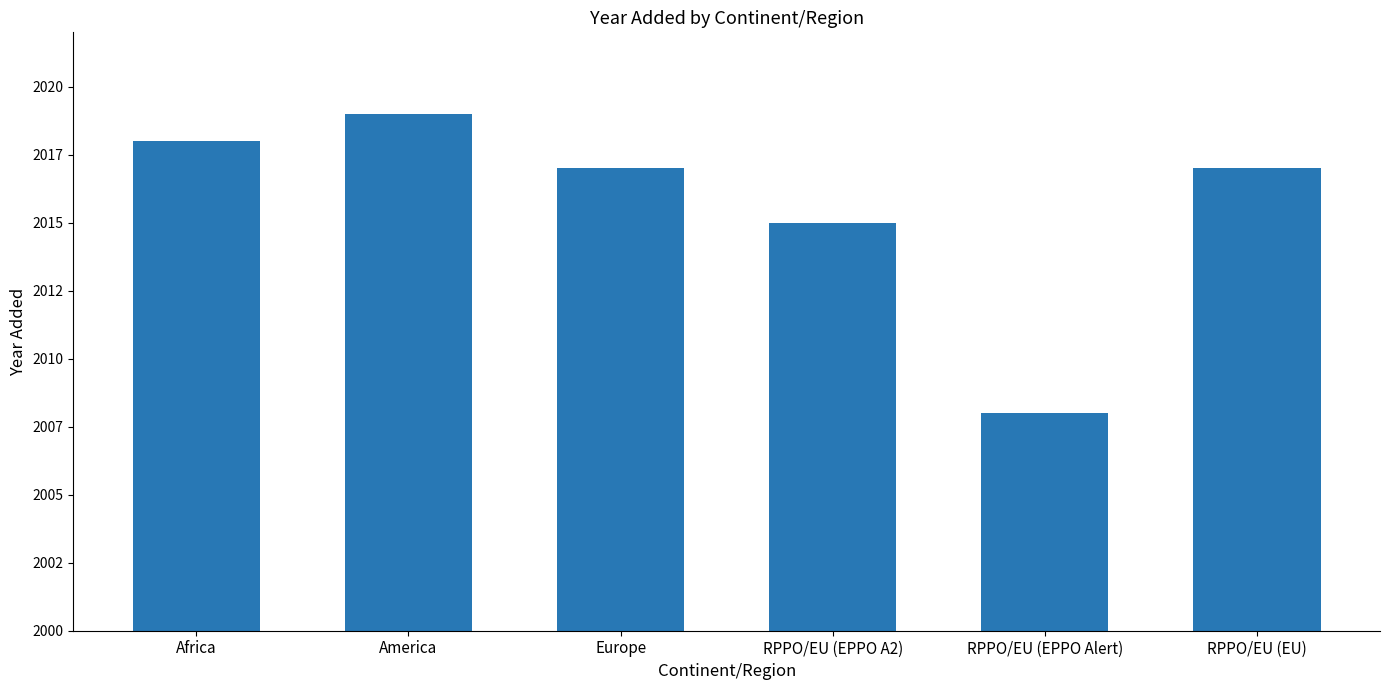

What is the value of the 4th bar from the left?

2015